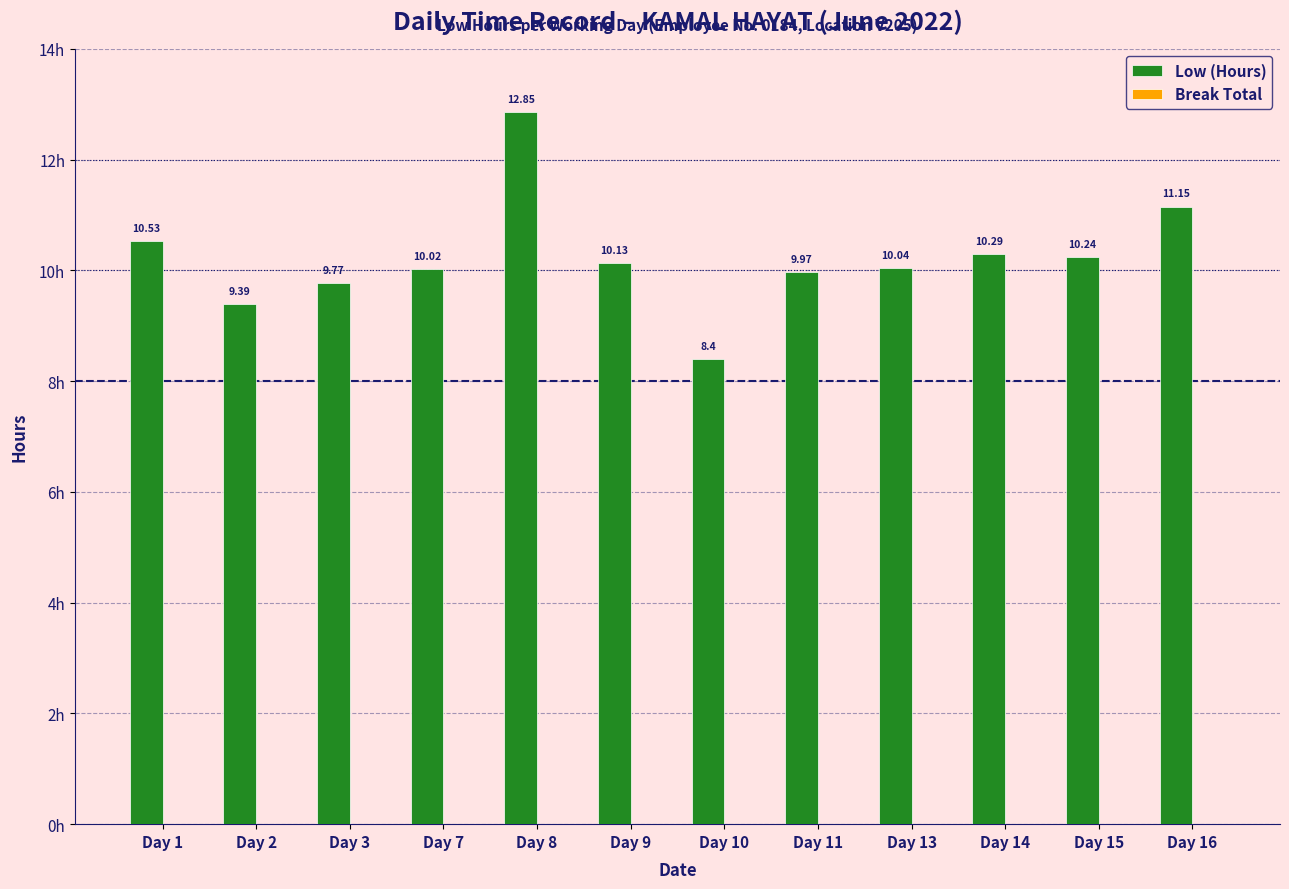

What is the average value?

10.2